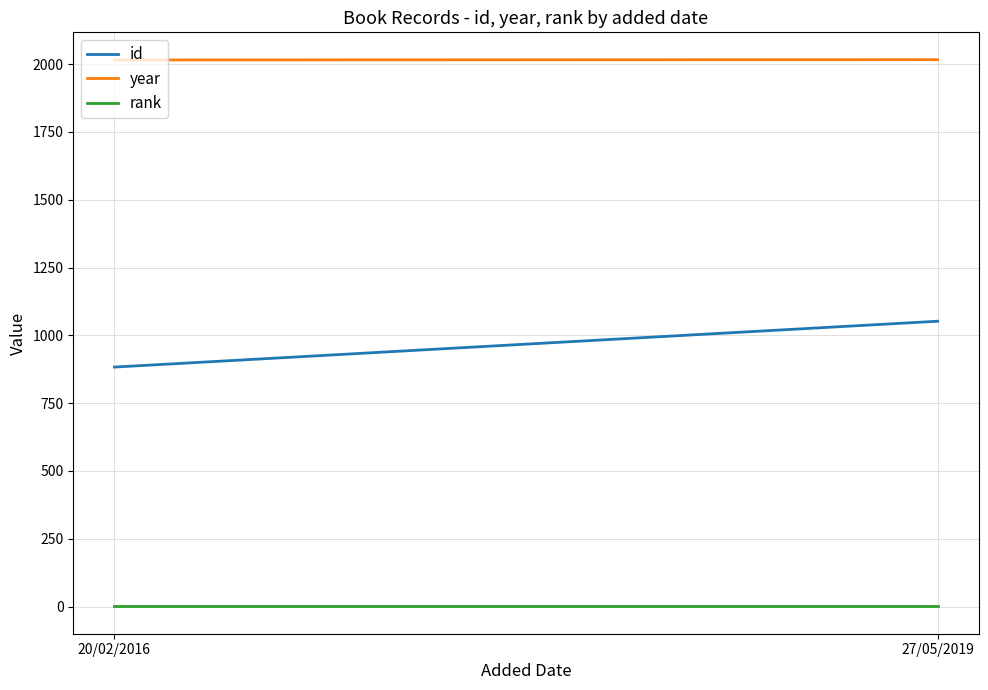

The value of year at 27/05/2019 is 2016. True or false?

True